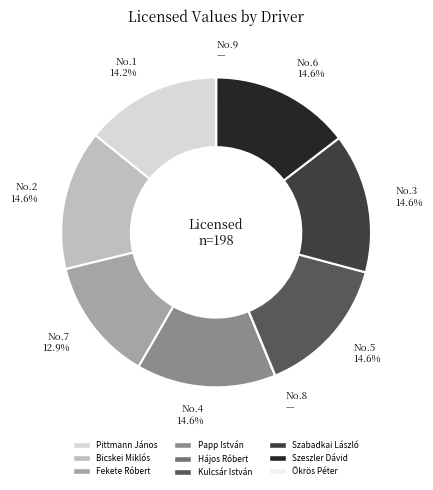

To the nearest percent, what percentage of the pie is Papp István?

15%